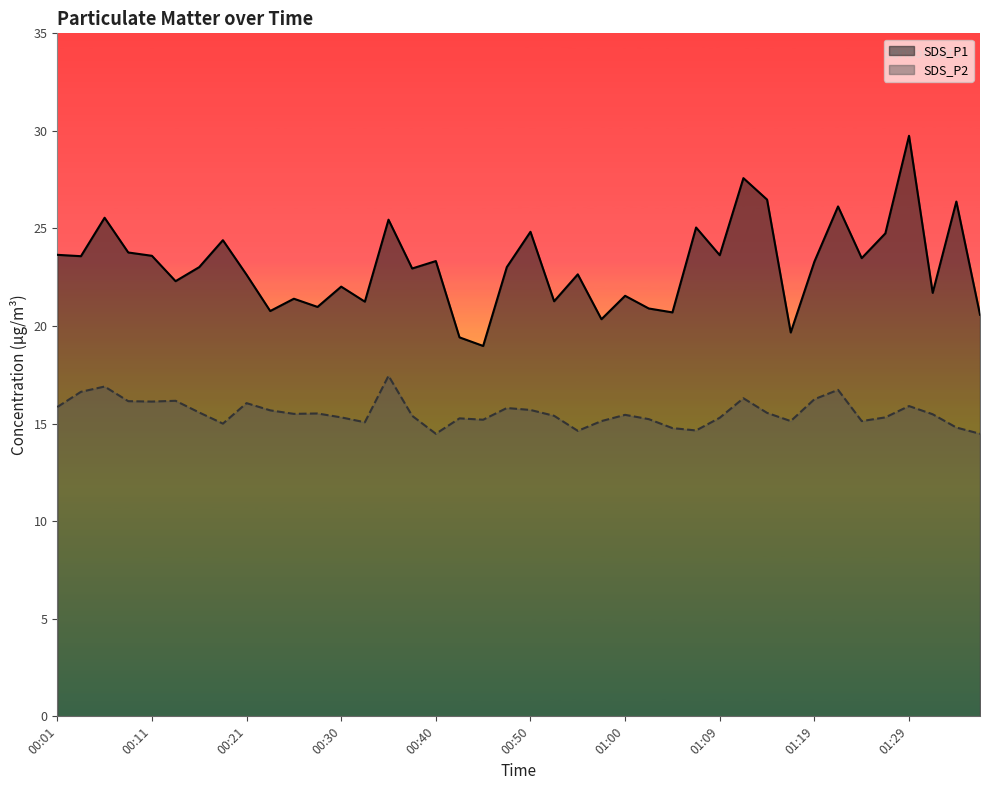

Where is the first local maximum for SDS_P1?

00:06